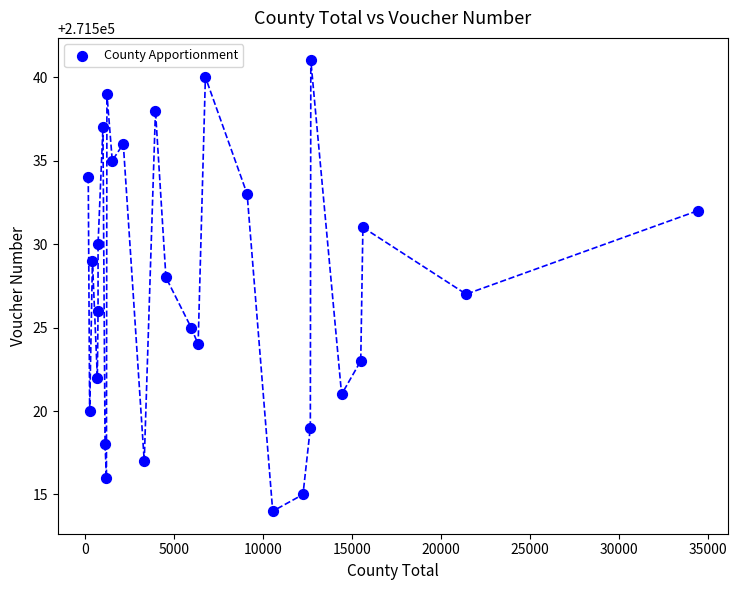

What is the range of Y values (max minus min)?

27